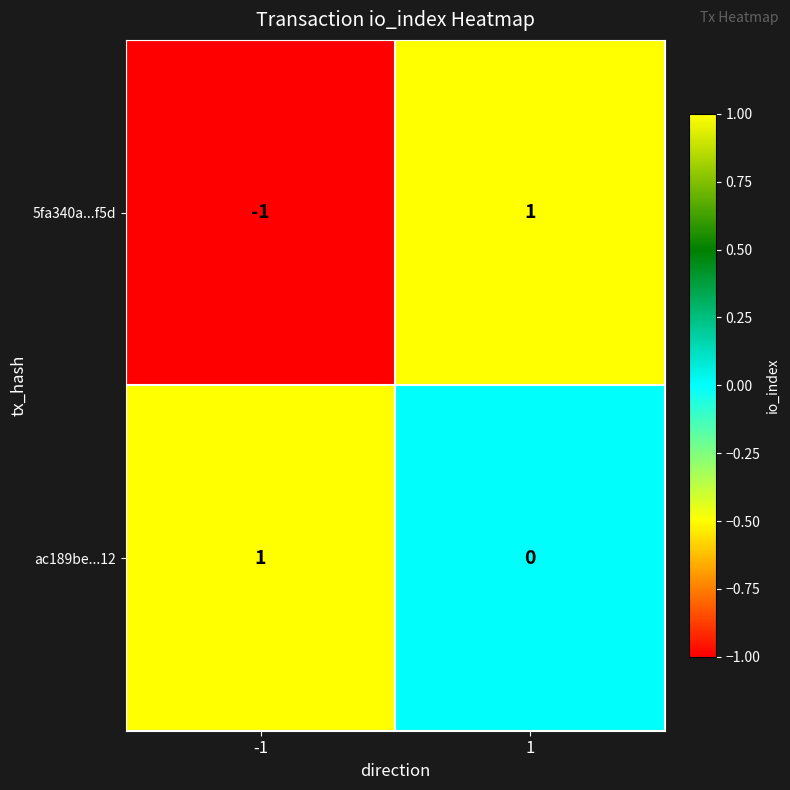

Which category has the lowest value across all series?

-1